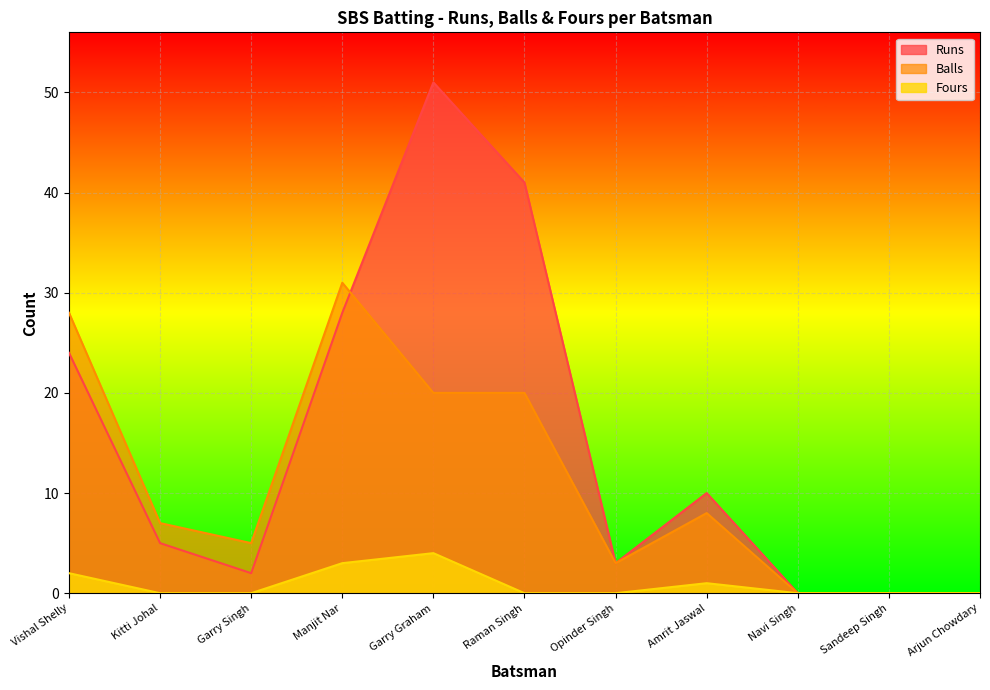

What is the sum of all Runs values?

164